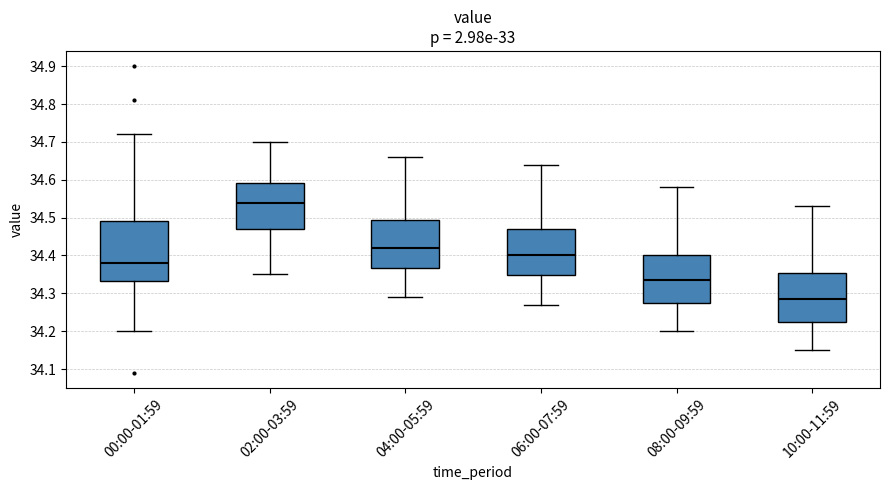

Reading left to right, read every box against the y-axis: the position of its median line, the range the box covers, and the ends of its whiskers. The values are not printed on the chart, so give them approximately, as read against the axis.

00:00-01:59: median 34.38, box 34.33 to 34.49, whiskers 34.20 to 34.72
02:00-03:59: median 34.54, box 34.47 to 34.59, whiskers 34.35 to 34.70
04:00-05:59: median 34.42, box 34.37 to 34.49, whiskers 34.29 to 34.66
06:00-07:59: median 34.40, box 34.35 to 34.47, whiskers 34.27 to 34.64
08:00-09:59: median 34.34, box 34.28 to 34.40, whiskers 34.20 to 34.58
10:00-11:59: median 34.29, box 34.23 to 34.35, whiskers 34.15 to 34.53